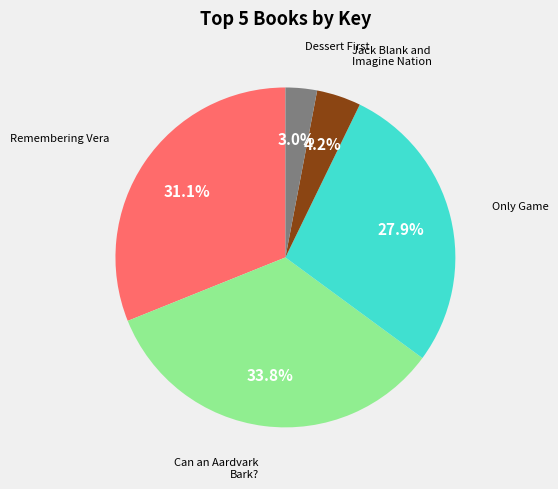

Is there any slice that represents more than half of the pie?

No